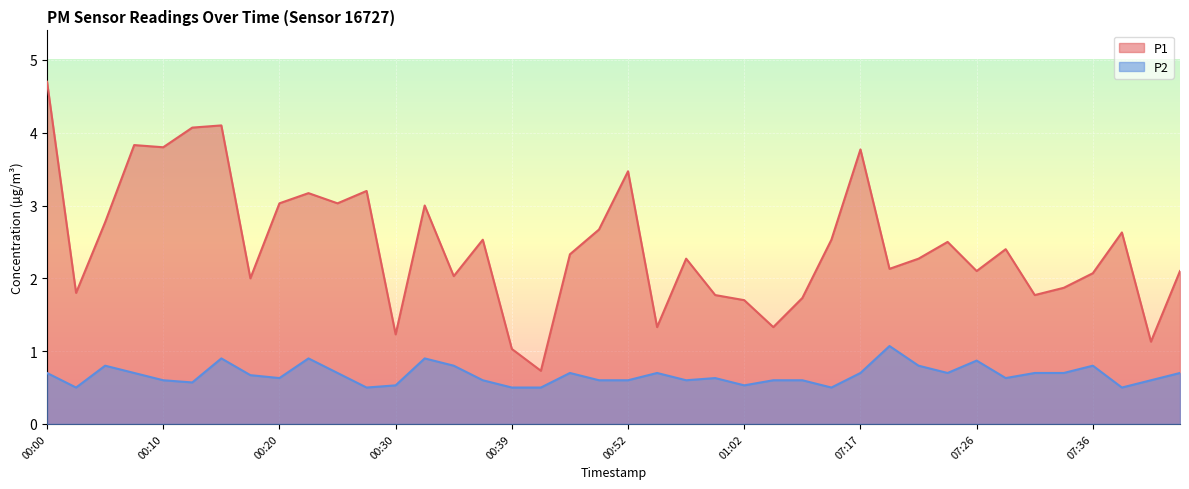

Reading left to right, list all the values displayed in this chart.

P1: 00:00=4.7	00:03=1.8	00:05=2.8	00:08=3.8	00:10=3.8	00:12=4.1	00:15=4.1	00:17=2.0	00:20=3.0	00:22=3.2	00:25=3.0	00:27=3.2	00:30=1.2	00:32=3.0	00:35=2.0	00:37=2.5	00:39=1.0	00:42=0.7	00:47=2.3	00:49=2.7	00:52=3.5	00:54=1.3	00:57=2.3	00:59=1.8	01:02=1.7	01:04=1.3	01:07=1.7	01:09=2.5	07:17=3.8	07:19=2.1	07:22=2.3	07:24=2.5	07:26=2.1	07:29=2.4	07:31=1.8	07:34=1.9	07:36=2.1	07:39=2.6	07:41=1.1	07:43=2.1
P2: 00:00=0.7	00:03=0.5	00:05=0.8	00:08=0.7	00:10=0.6	00:12=0.6	00:15=0.9	00:17=0.7	00:20=0.6	00:22=0.9	00:25=0.7	00:27=0.5	00:30=0.5	00:32=0.9	00:35=0.8	00:37=0.6	00:39=0.5	00:42=0.5	00:47=0.7	00:49=0.6	00:52=0.6	00:54=0.7	00:57=0.6	00:59=0.6	01:02=0.5	01:04=0.6	01:07=0.6	01:09=0.5	07:17=0.7	07:19=1.1	07:22=0.8	07:24=0.7	07:26=0.9	07:29=0.6	07:31=0.7	07:34=0.7	07:36=0.8	07:39=0.5	07:41=0.6	07:43=0.7